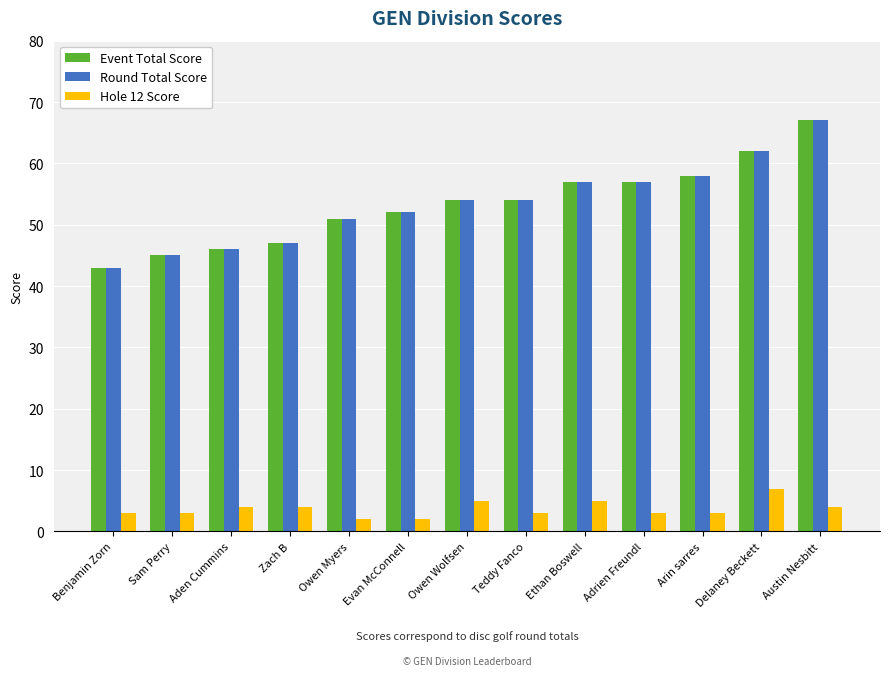

Is the value of Hole 12 Score at Owen Myers greater than the value of Round Total Score at Owen Wolfsen?

No